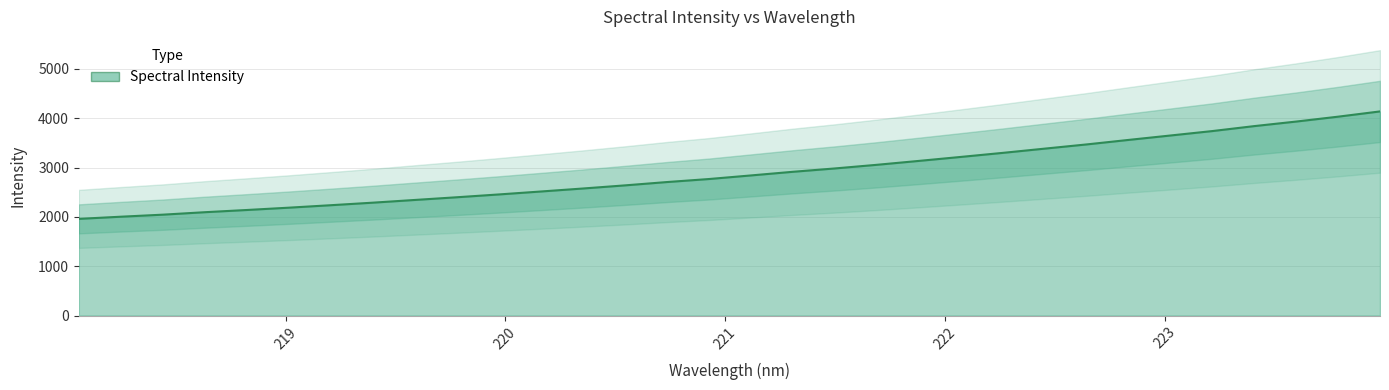

Which has a higher value, 218.2508 or 222.8355?

222.8355